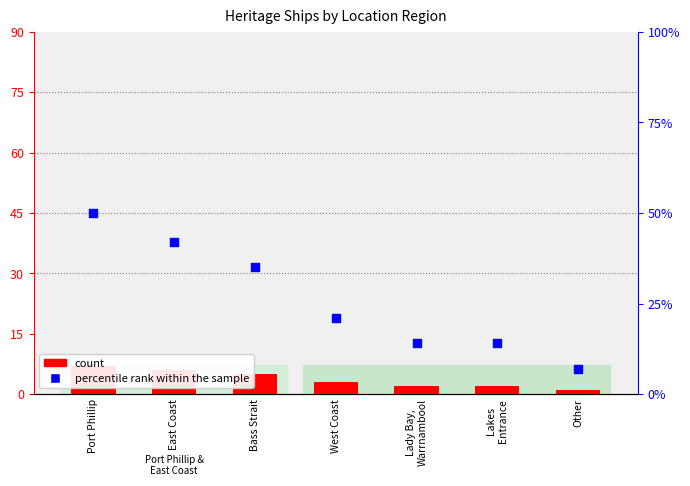

Which series contains the highest Y value?

percentile rank within the sample